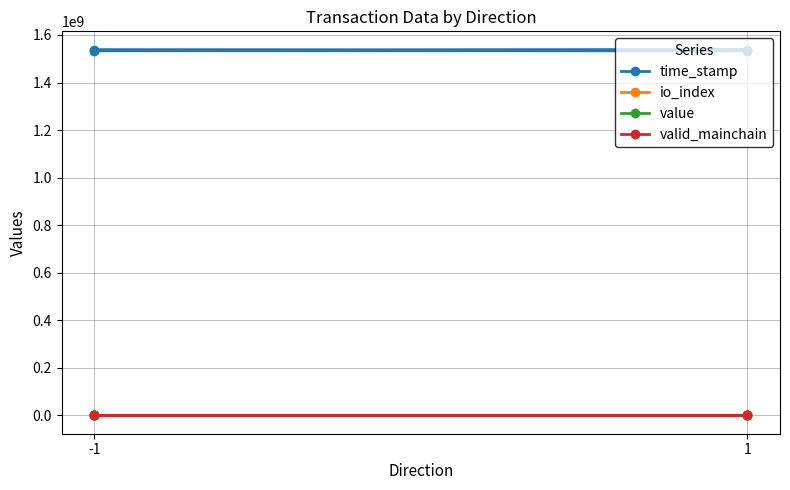

Between -1 and 1, which series saw the biggest shift?

time_stamp